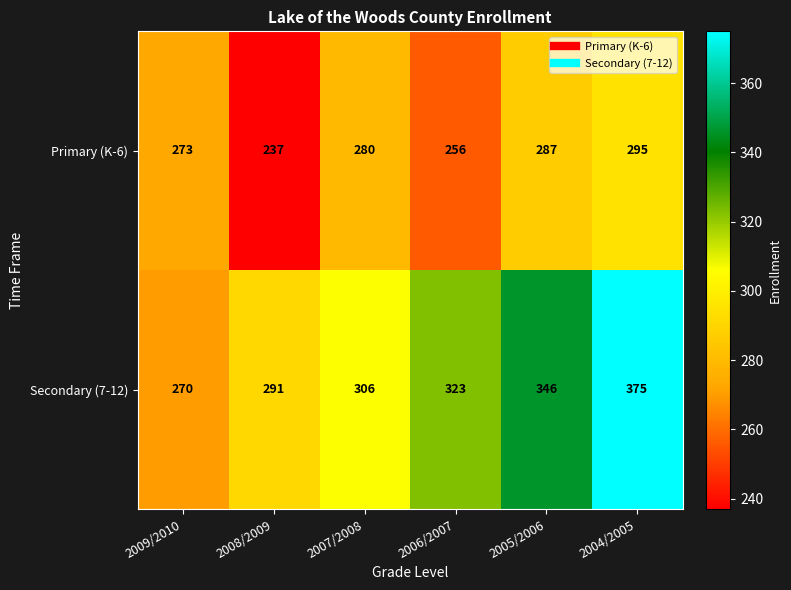

What is the maximum value shown in the chart?

375